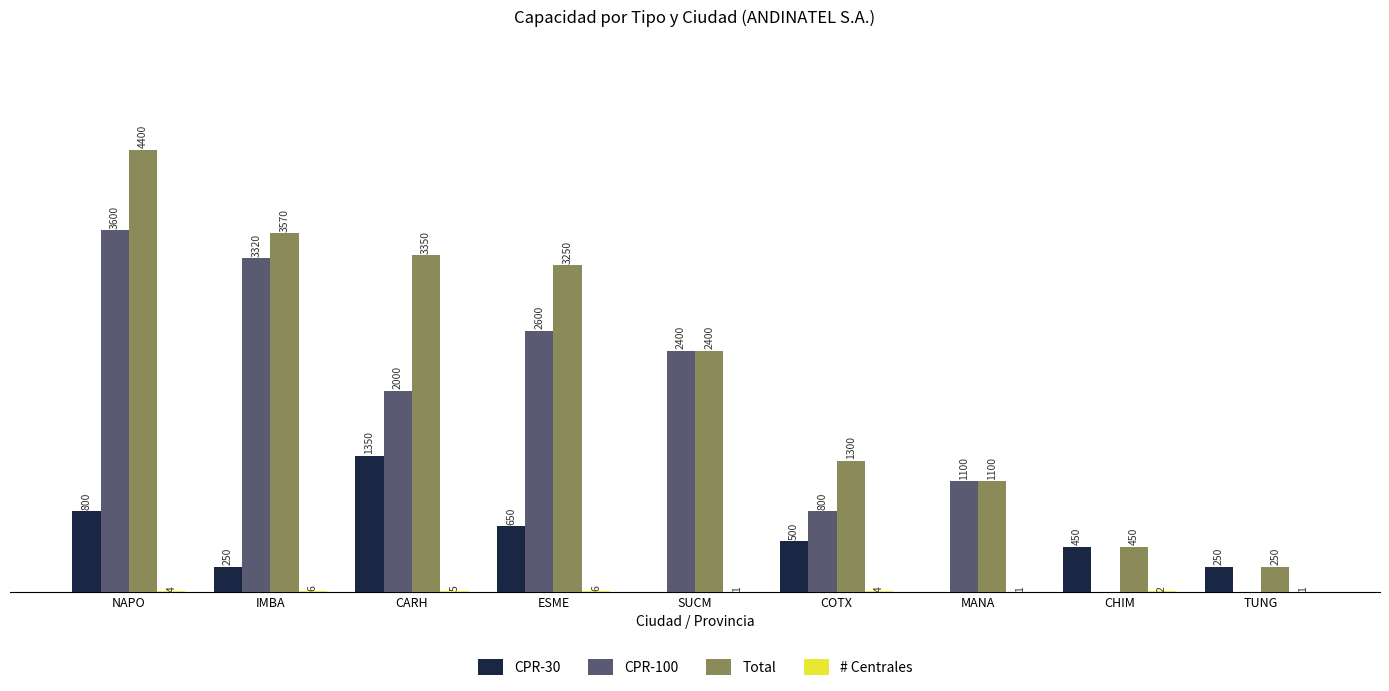

Which series has the widest spread of values?

Total